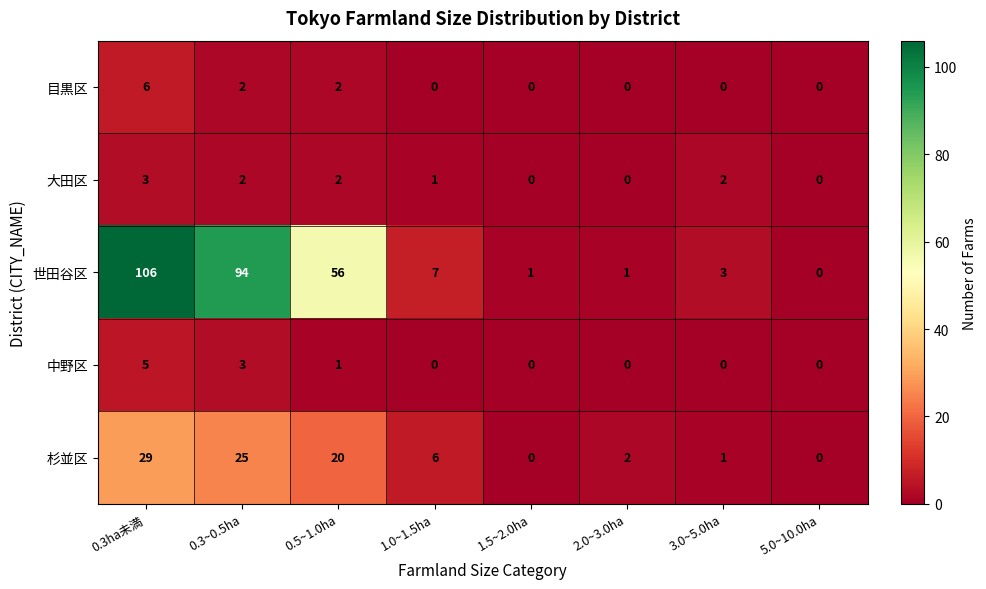

The 中野区 series shows 2 at 2.0~3.0ha. True or false?

False